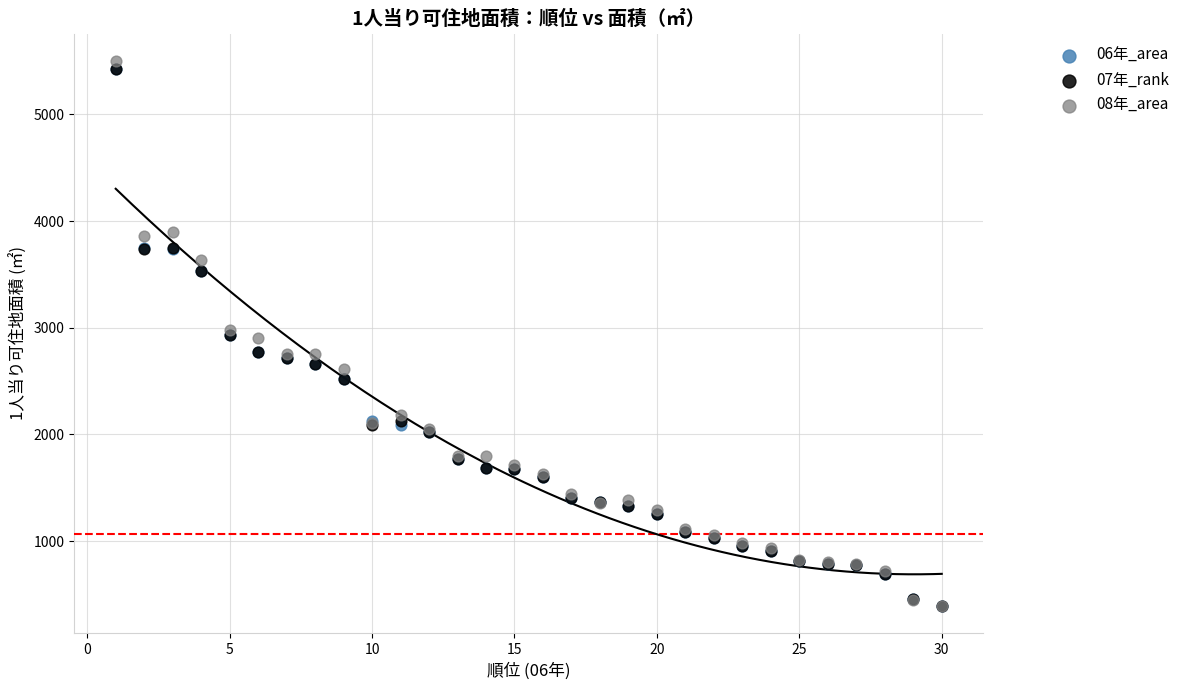

Which series has the widest spread of Y values?

08年_area